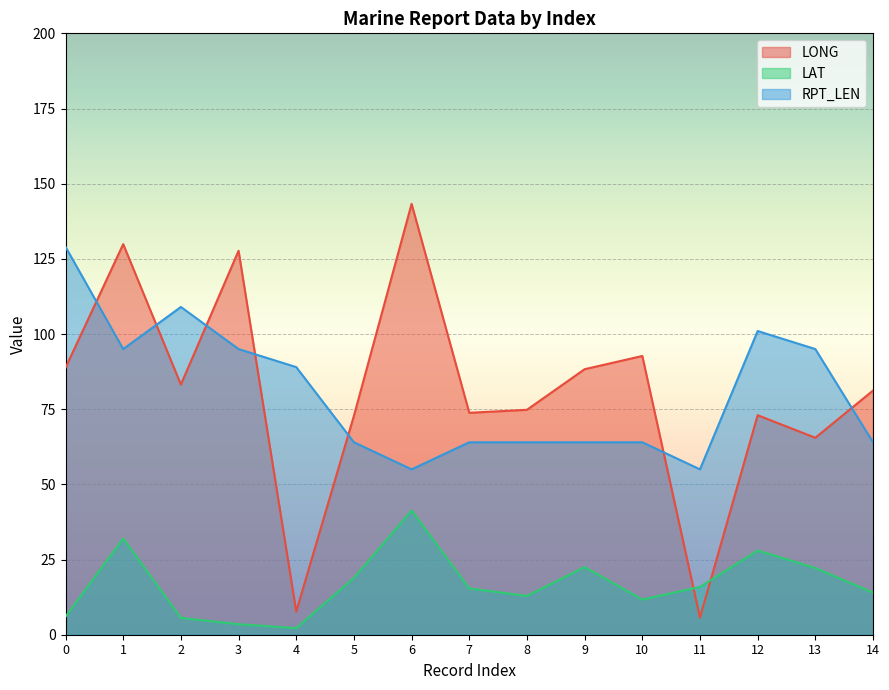

Where do LAT and LONG first cross each other?

10 and 11